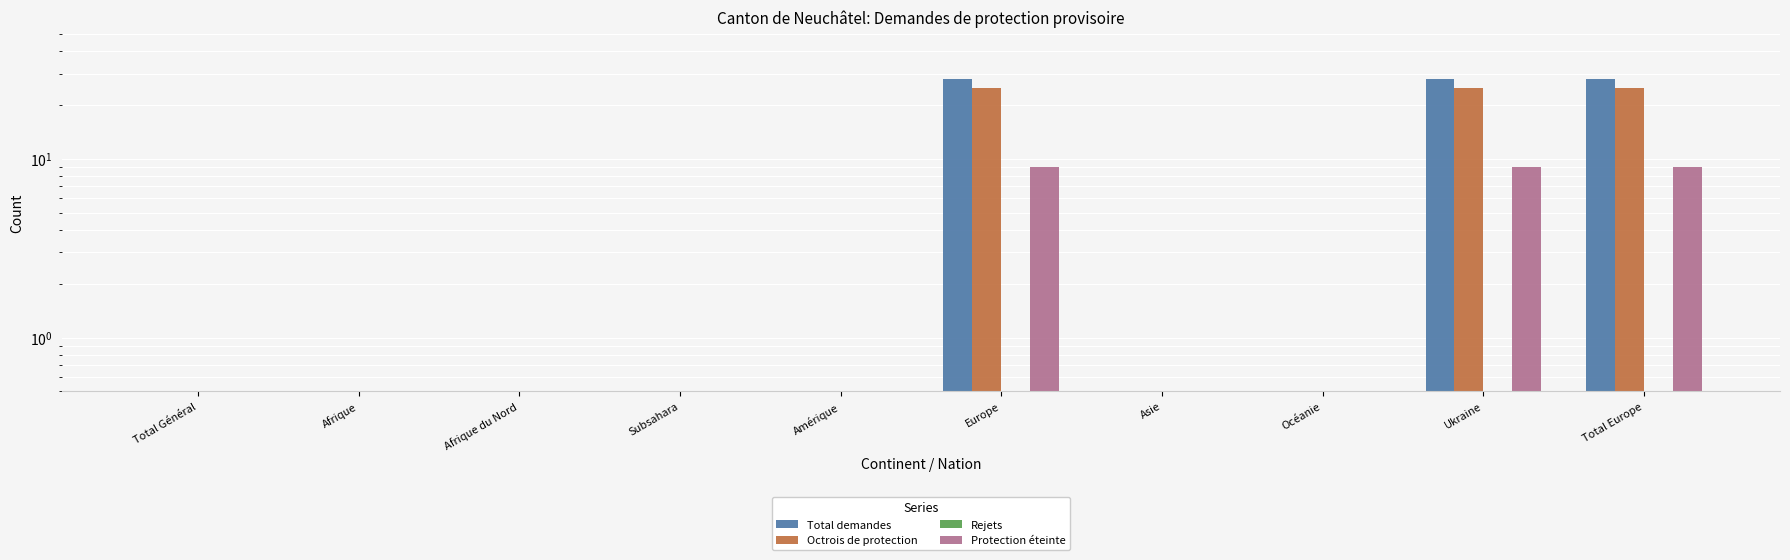

Which series has the largest range (max minus min)?

Total demandes